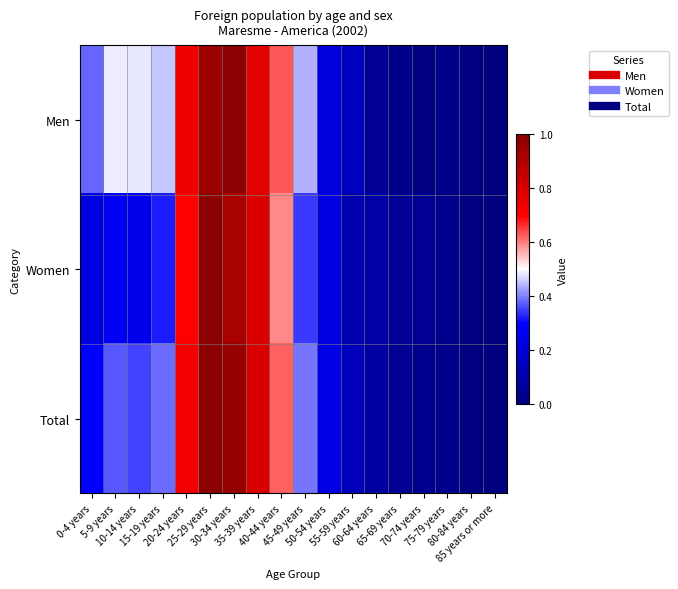

Which has a higher value, 40-44 years or 15-19 years?

40-44 years